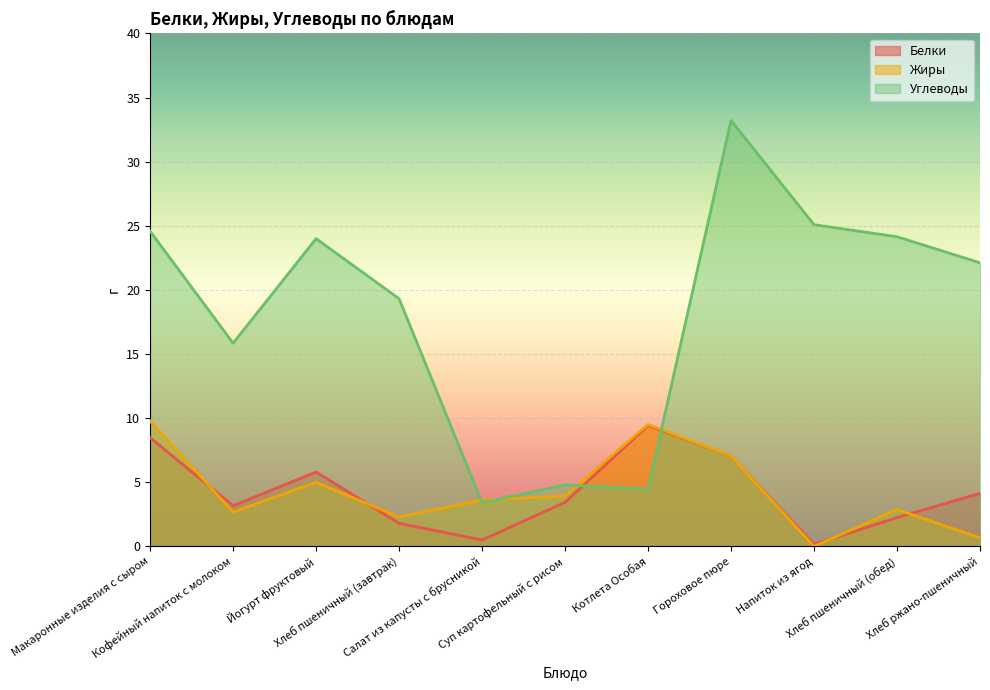

What is the difference between the second highest and second lowest values in the Углеводы series?

20.6